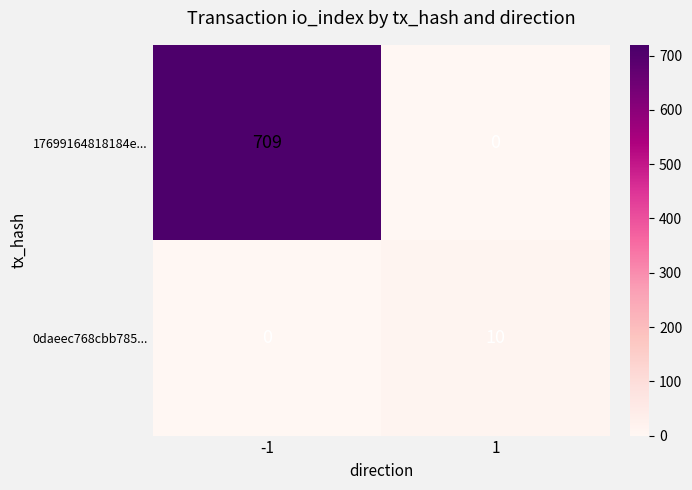

How many distinct data groups are displayed?

2